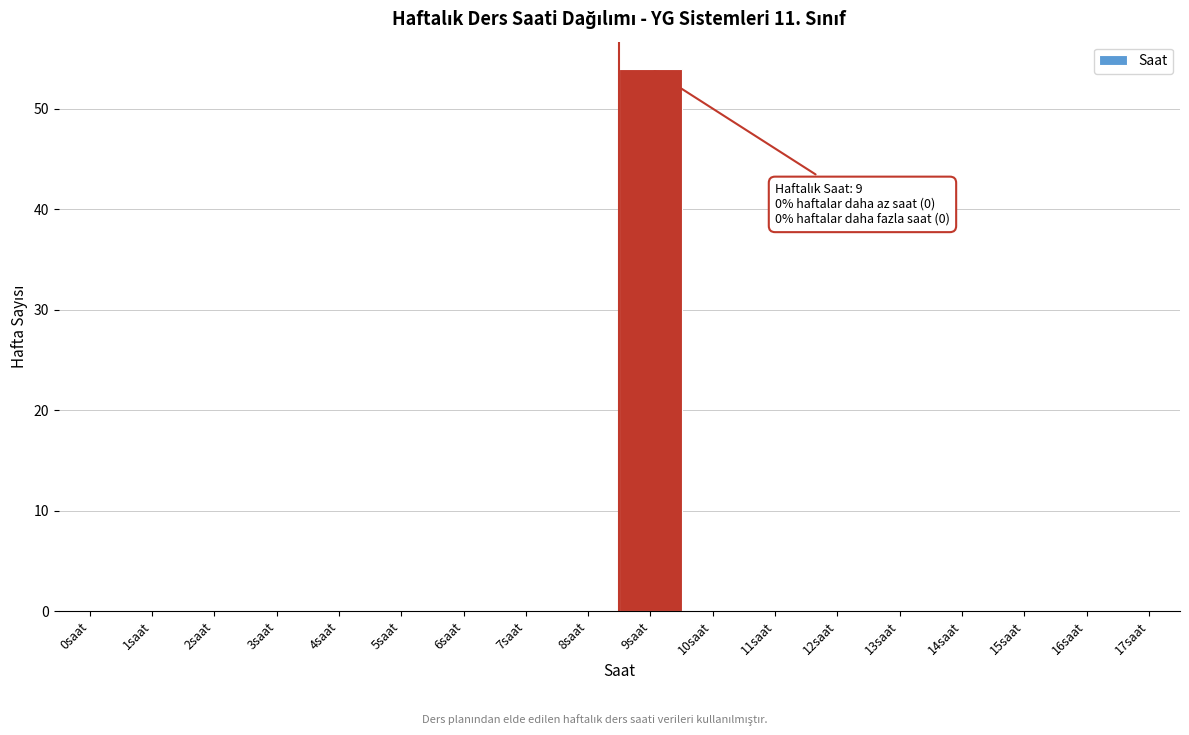

Reading left to right, what are all the values shown in this chart?

0saat=0	1saat=0	2saat=0	3saat=0	4saat=0	5saat=0	6saat=0	7saat=0	8saat=0	9saat=54	10saat=0	11saat=0	12saat=0	13saat=0	14saat=0	15saat=0	16saat=0	17saat=0